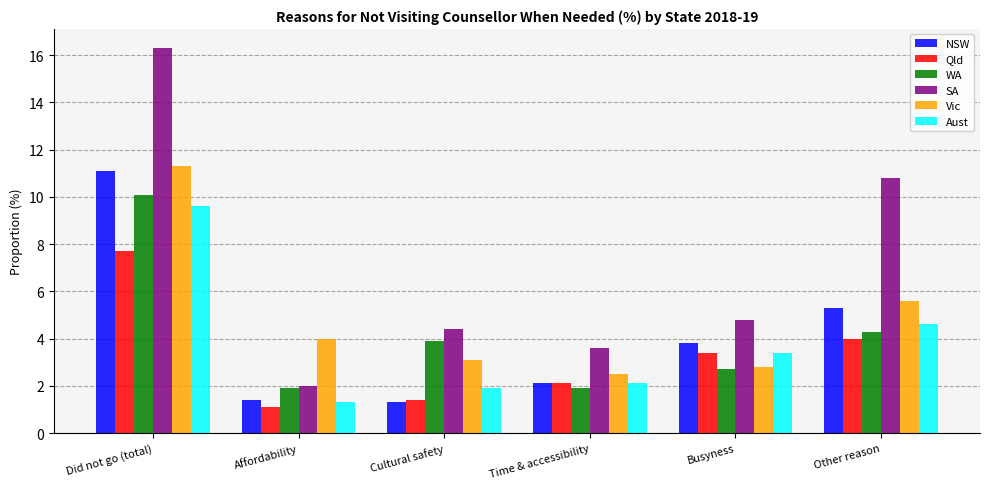

What is the total value across all series at Time & accessibility?

14.3